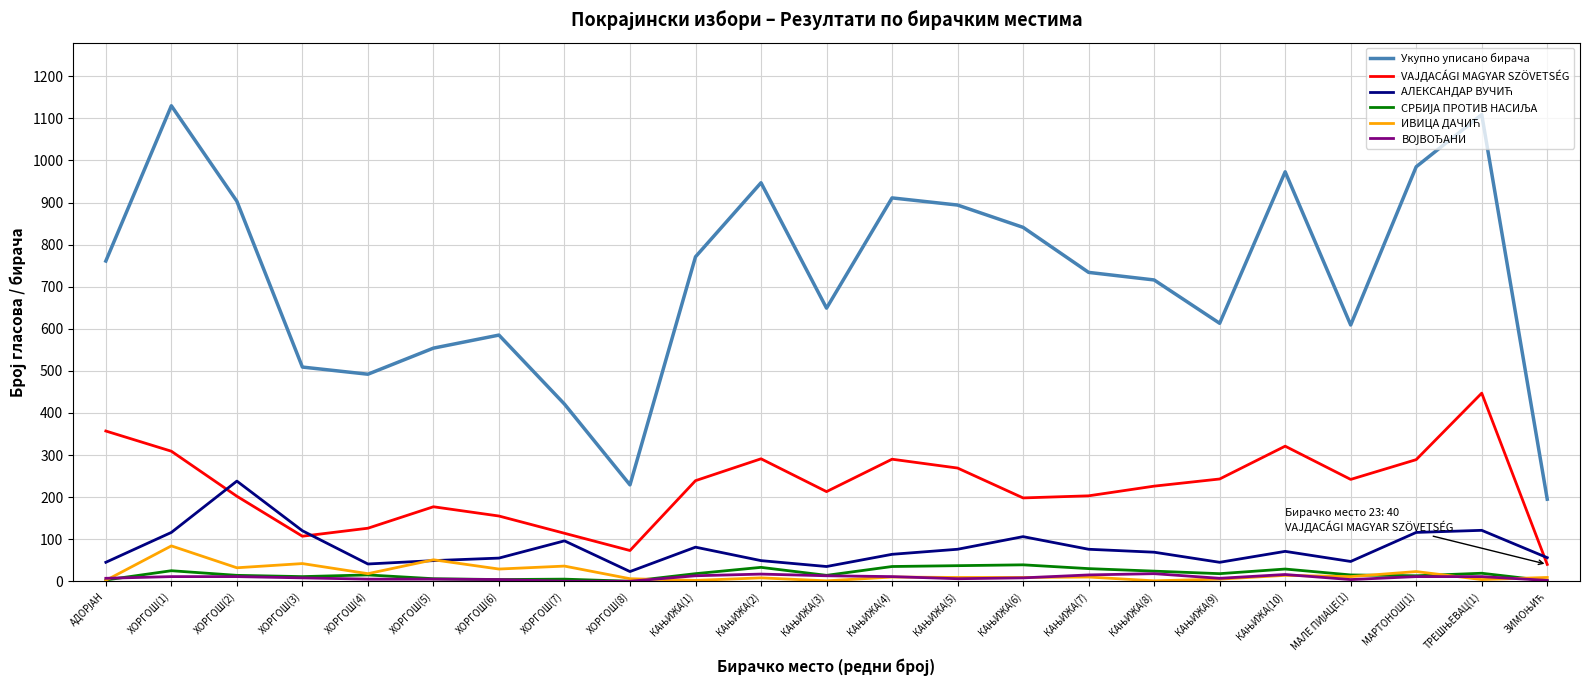

What is the greatest value displayed?

1130